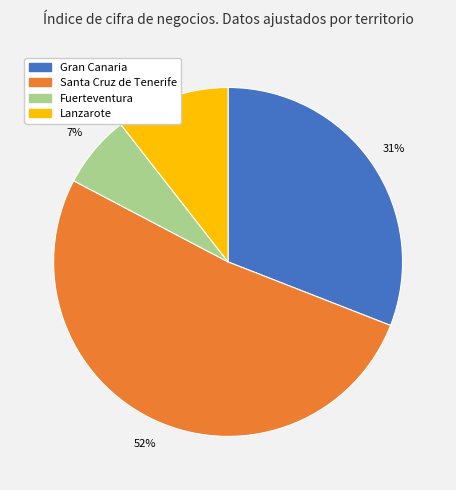

What percentage is the Lanzarote slice, to the nearest percent?

11%